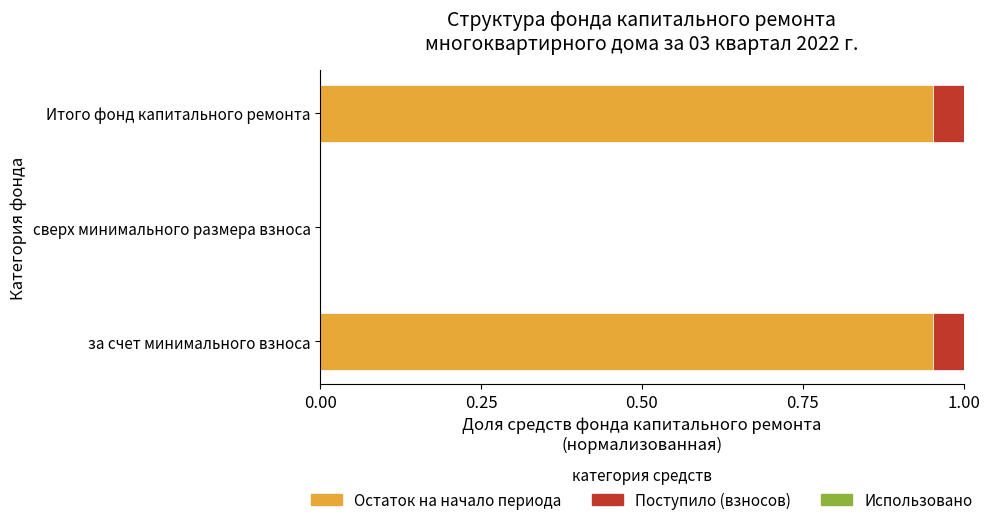

What is the sum of all Остаток на начало периода values?

1.9